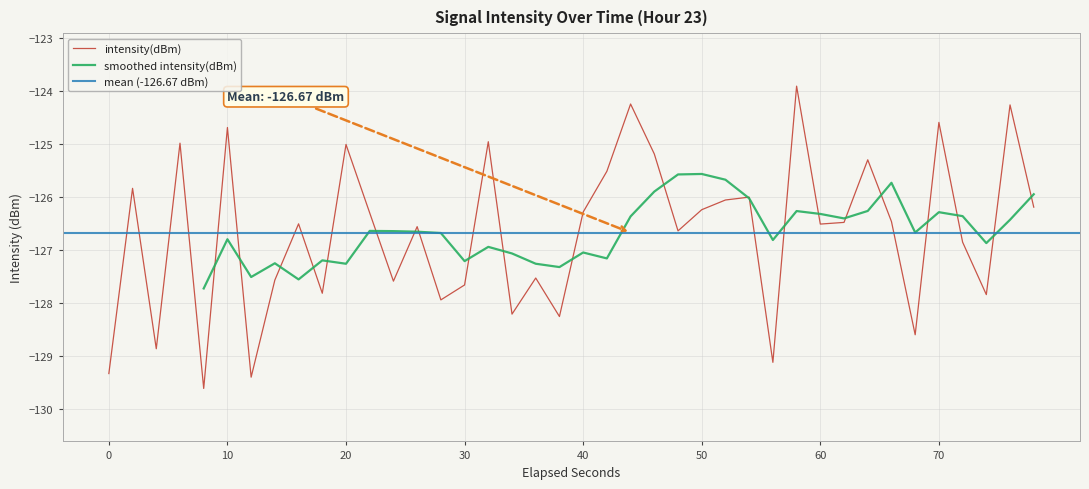

What is the highest value of the intensity(dBm) series?

-123.9